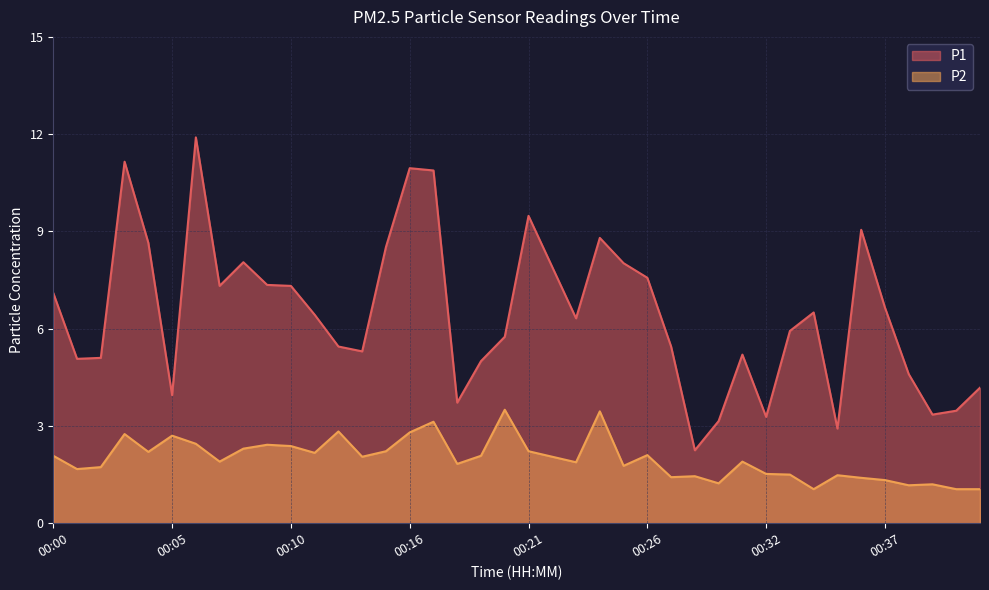

True or false: P1 and P2 intersect in this chart.

False